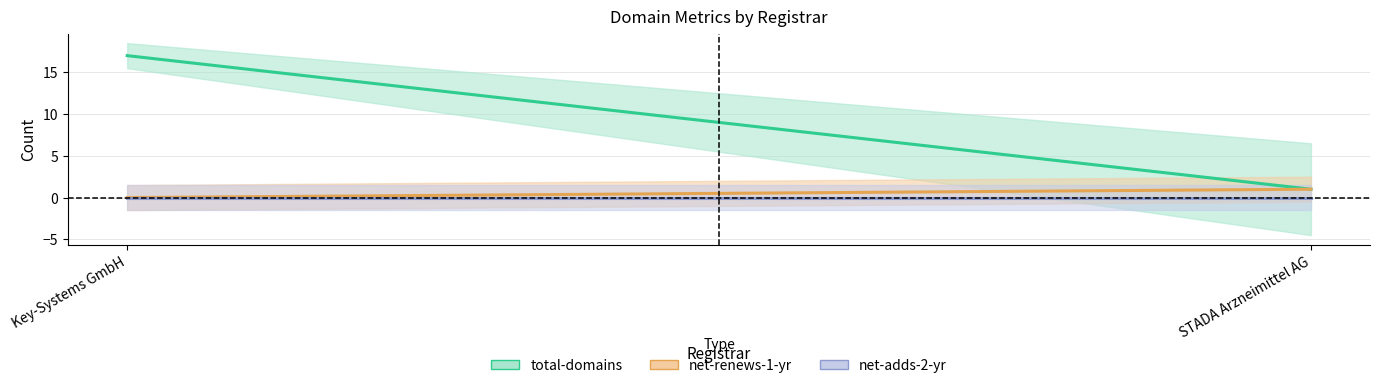

Is the value of net-renews-1-yr at STADA Arzneimittel AG greater than the value of total-domains at Key-Systems GmbH?

No